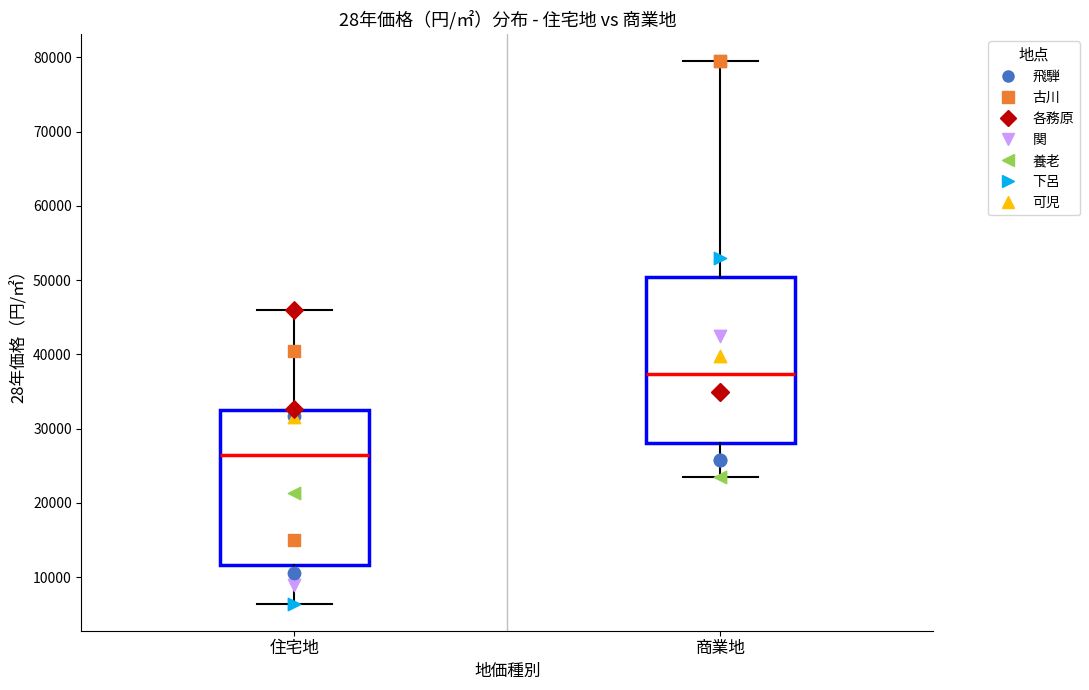

Reading left to right, transcribe this box plot: for each box, give where its median line is, the range the box spans, and where its two whiskers end, as read against the y-axis. The values are not printed on the chart, so give them approximately, as read against the axis.

住宅地: median 26000, box 12000 to 32000, whiskers 6000 to 46000
商業地: median 37000, box 28000 to 50000, whiskers 24000 to 80000